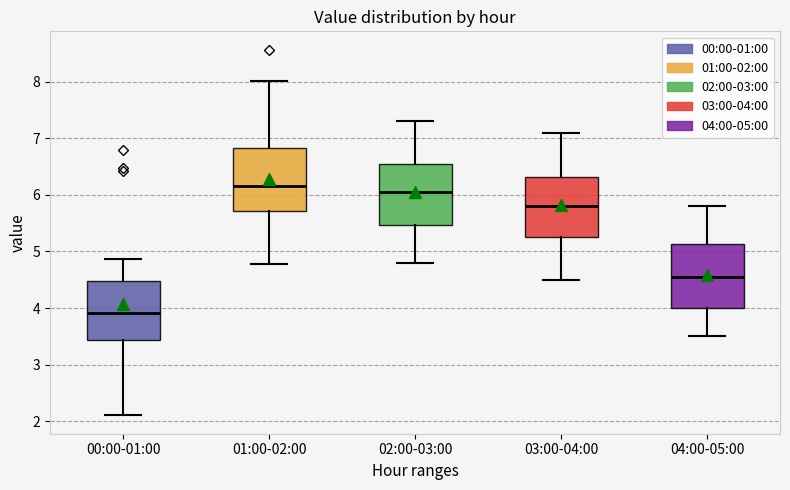

Where does the lower whisker of the box for 03:00-04:00 end on the y-axis? The values are not printed on the chart, so give them approximately, as read against the axis.

4.5